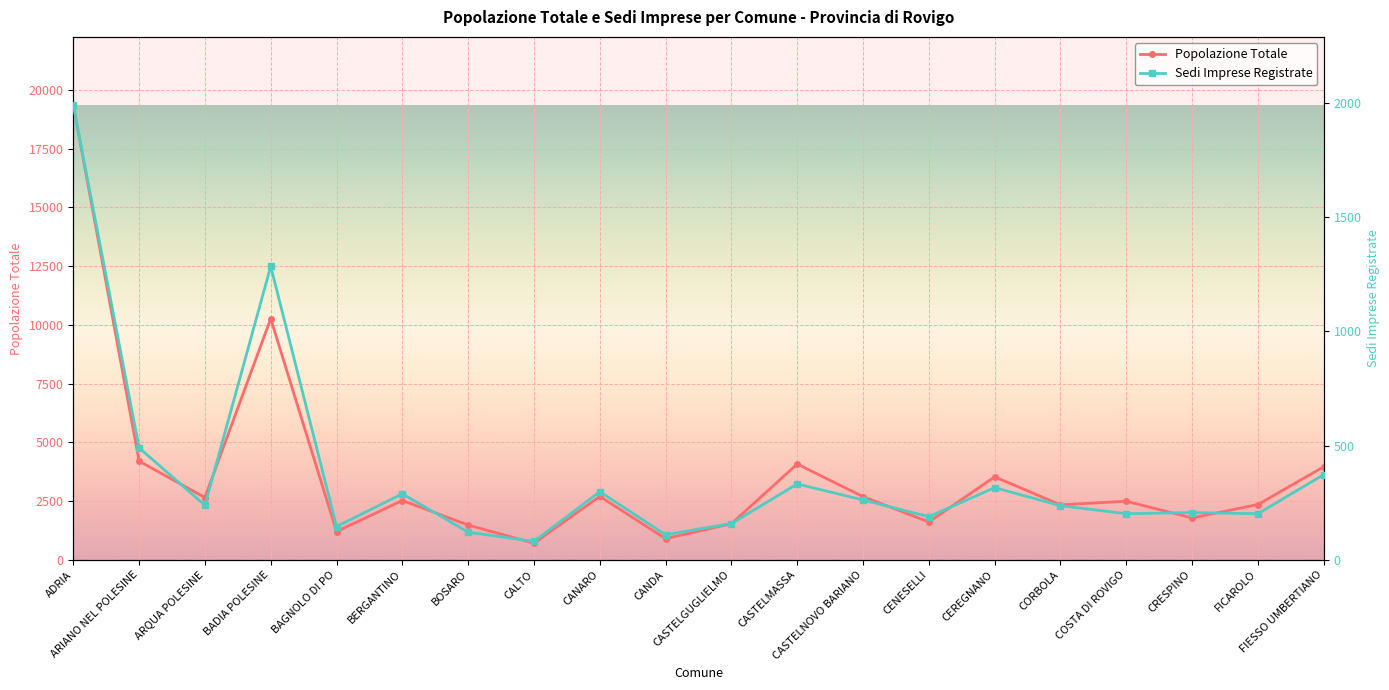

How many interior local peaks does the Popolazione Totale series have?

6